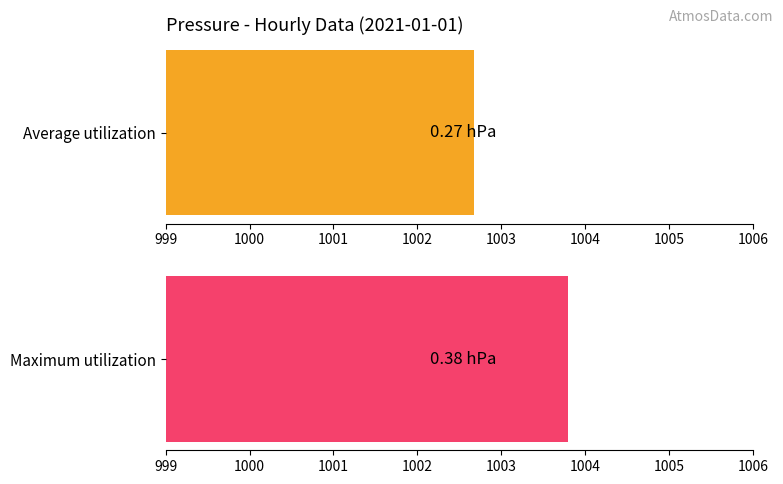

What value does the Maximum utilization series have at 00:00?

1003.8